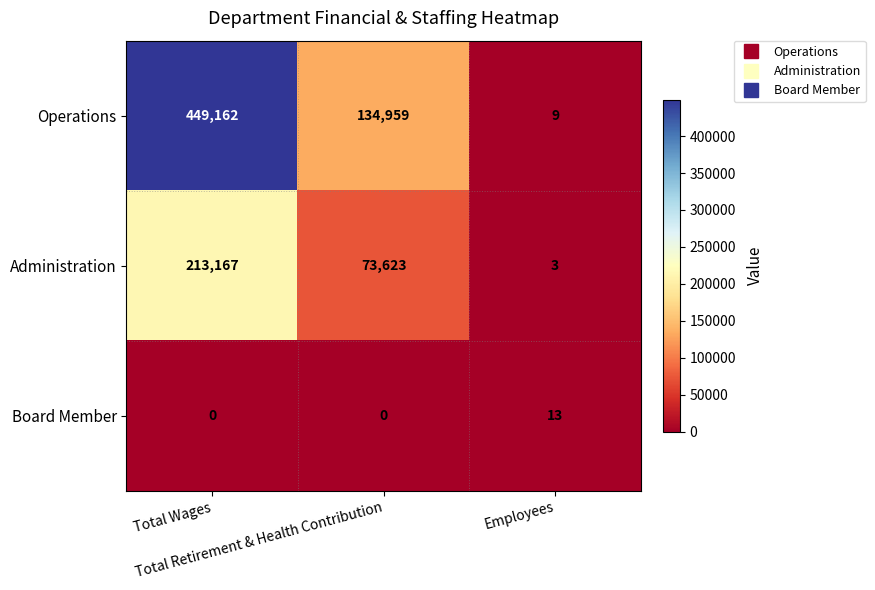

Count the number of data series in this chart.

3